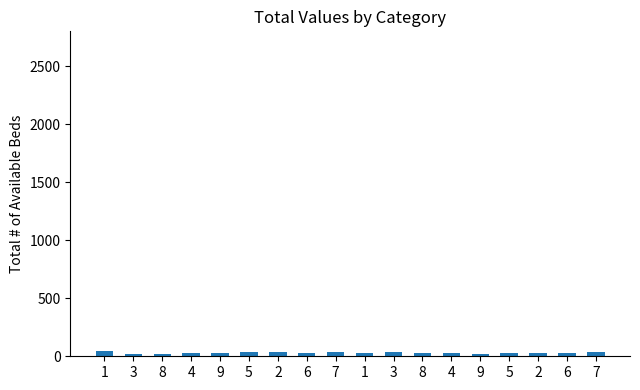

Rank the categories by value from lowest to highest.

8, 9, 3, 9, 8, 4, 4, 5, 2, 6, 6, 1, 5, 2, 7, 7, 3, 1